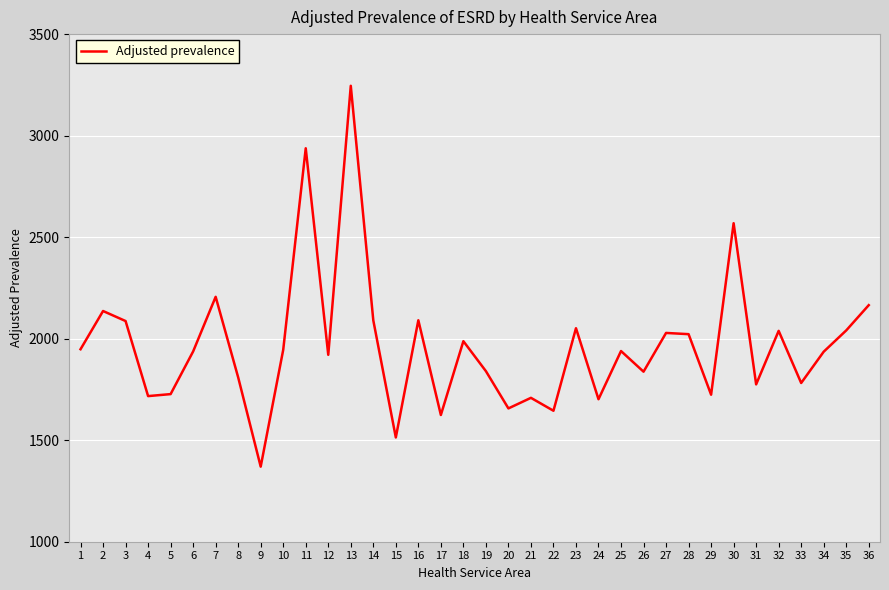

What is the greatest value displayed?

3245.5